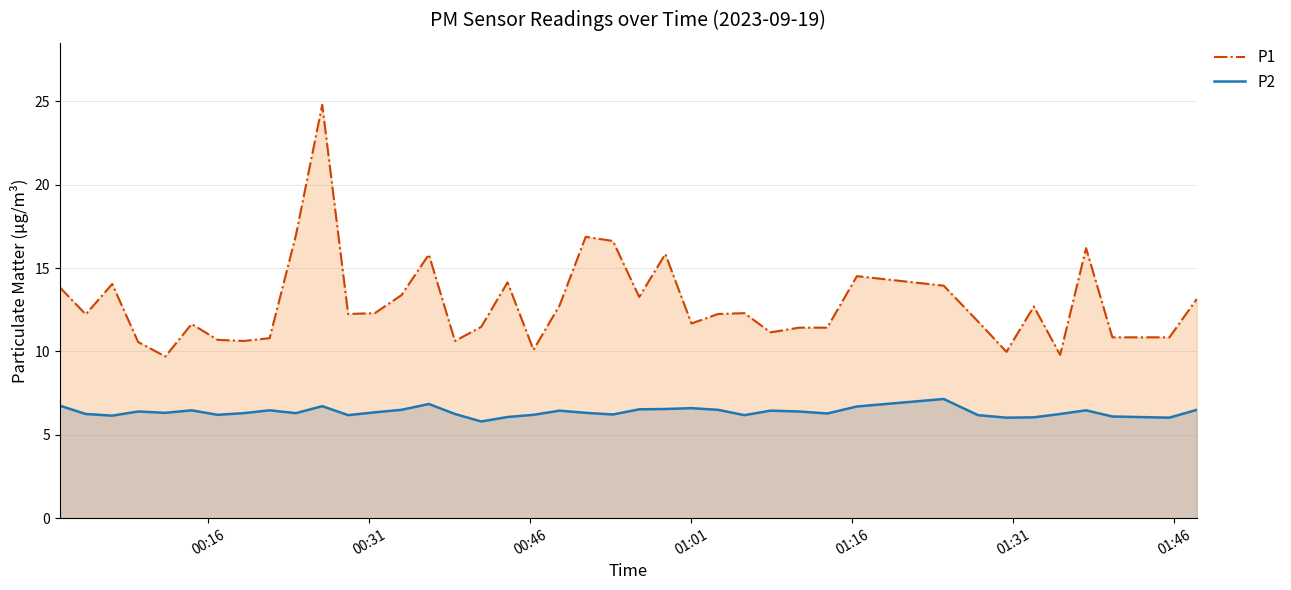

True or false: P1 and P2 intersect in this chart.

False